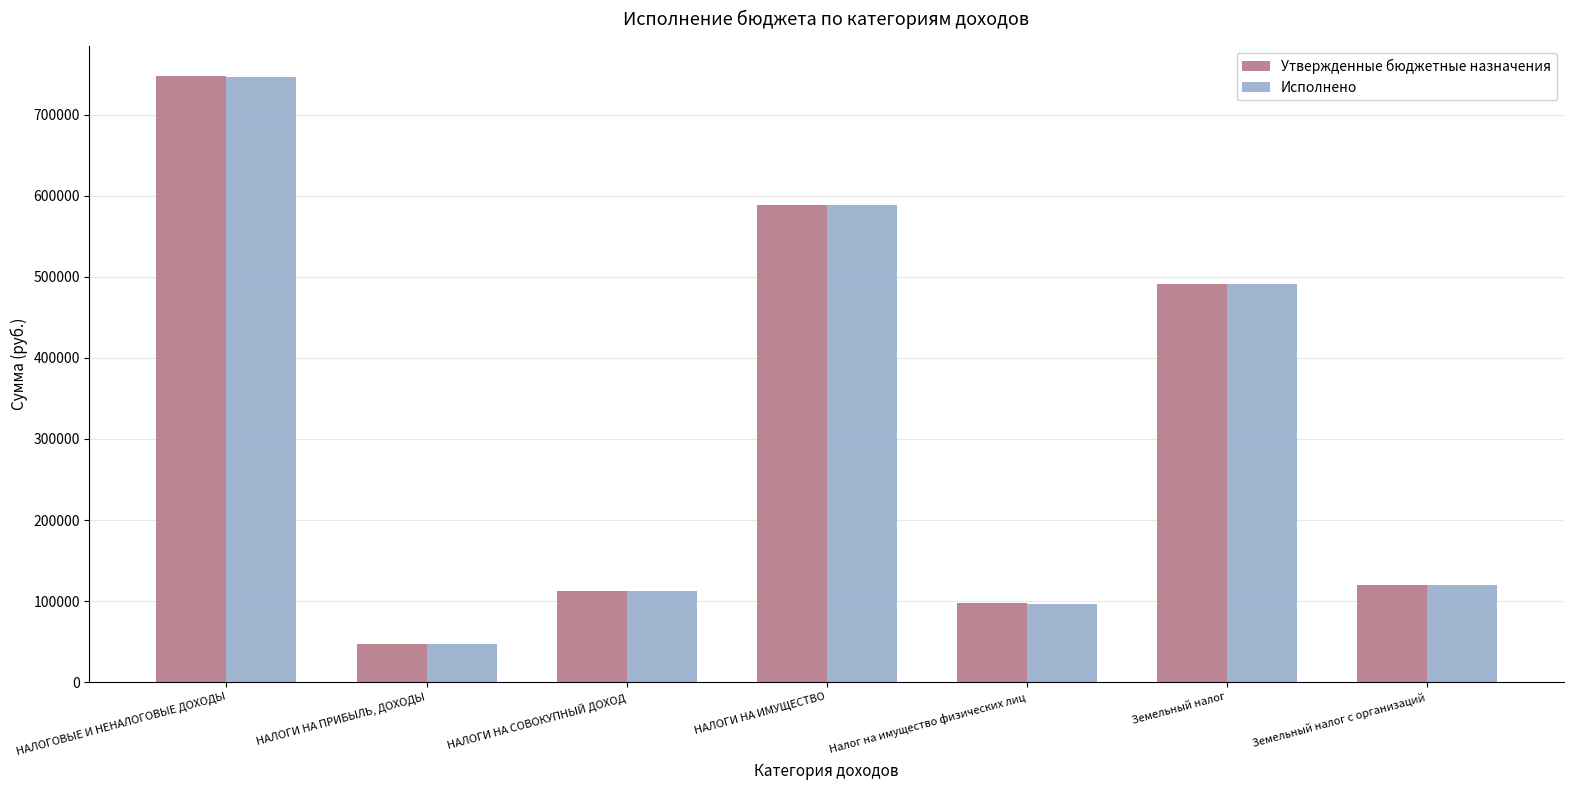

At how many categories does at least one series exceed 348964?

3